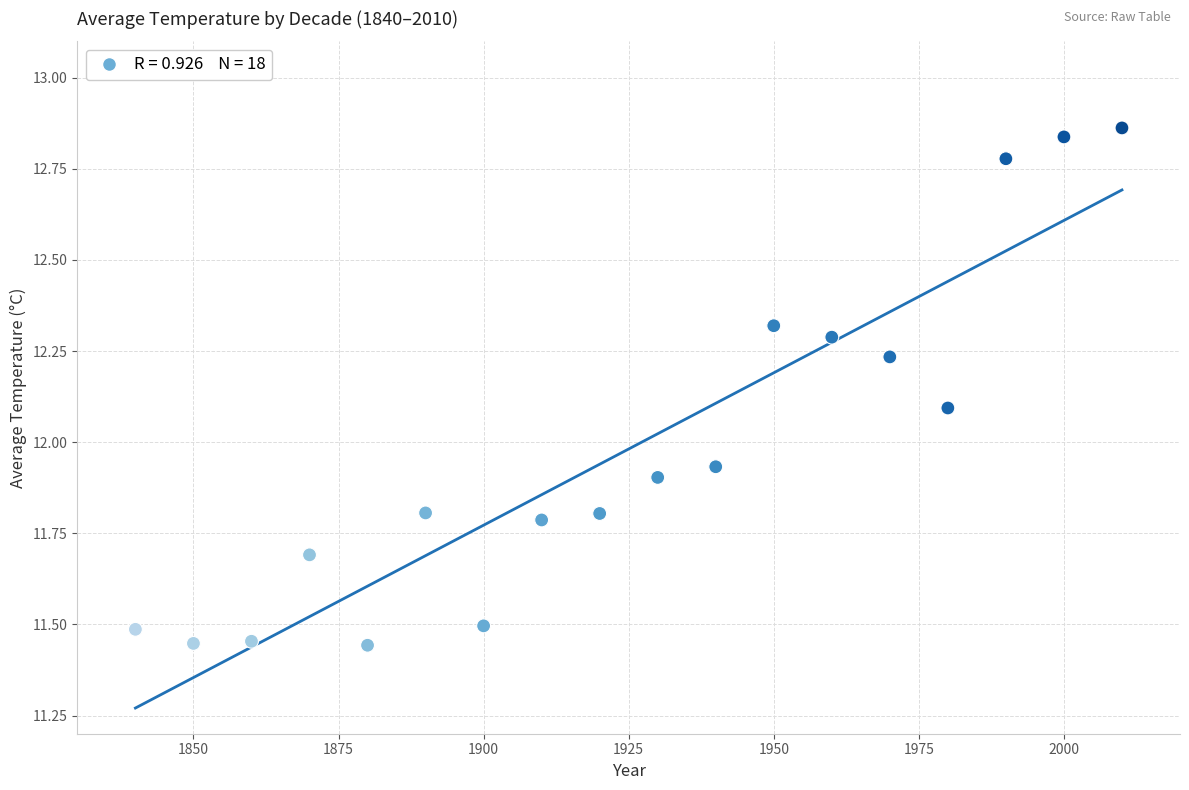

What is the range of Y values (max minus min)?

1.4